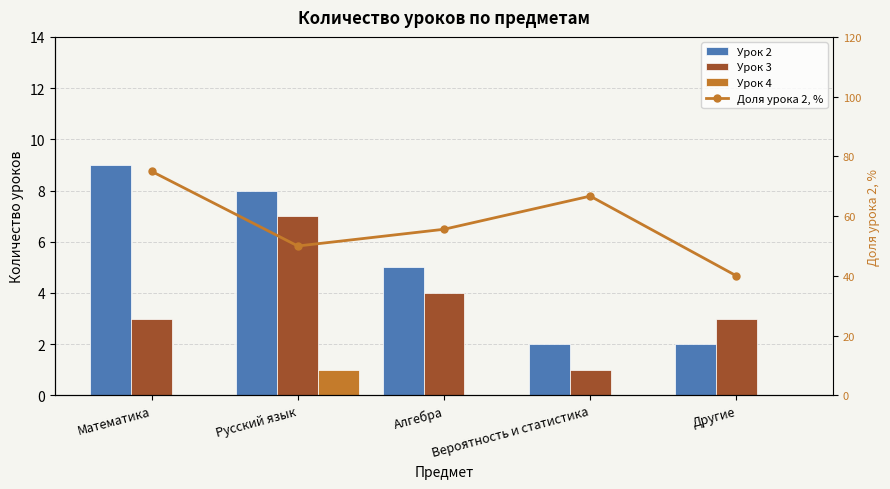

What is the sum of all Урок 3 values?

18.0